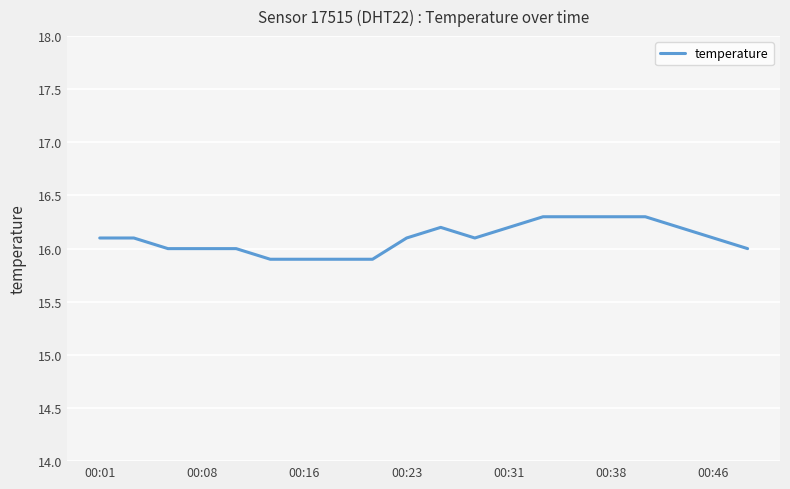

What is the smallest value displayed?

15.9